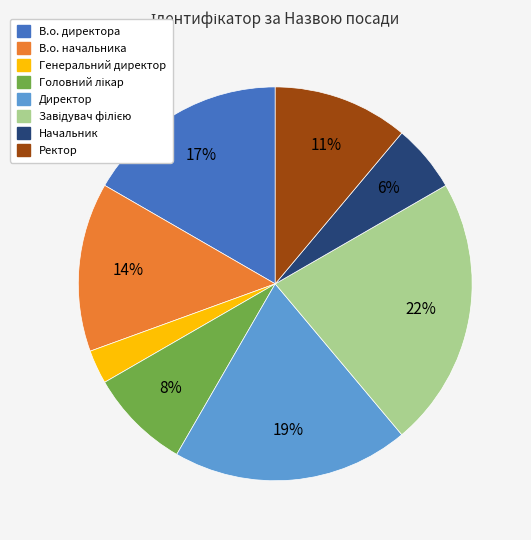

To the nearest percent, what portion does Генеральний директор represent?

3%